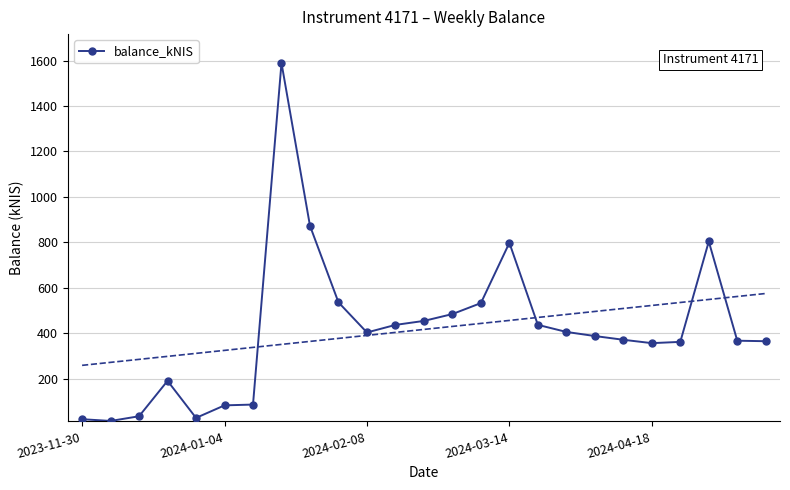

True or false: the data shows 366.5 at 23.

True